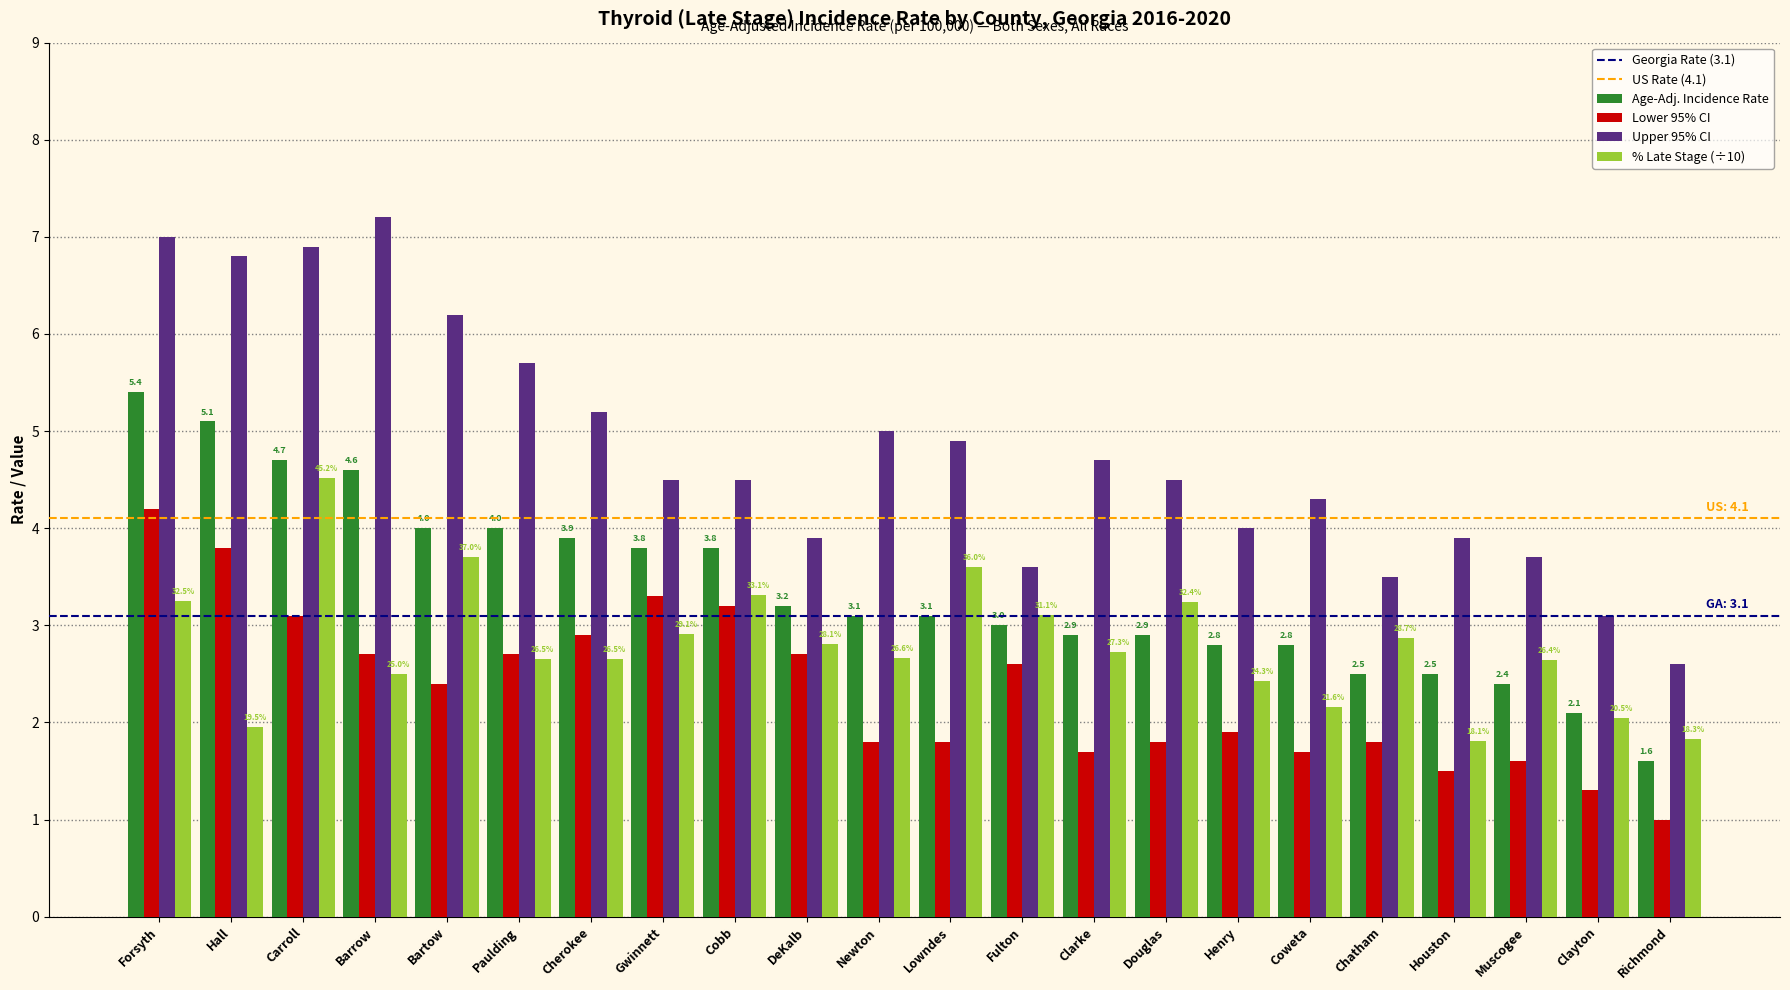

Rank the series at Gwinnett from highest to lowest value.

Upper 95% CI, Age-Adj. Incidence Rate, Lower 95% CI, % Late Stage (÷10)